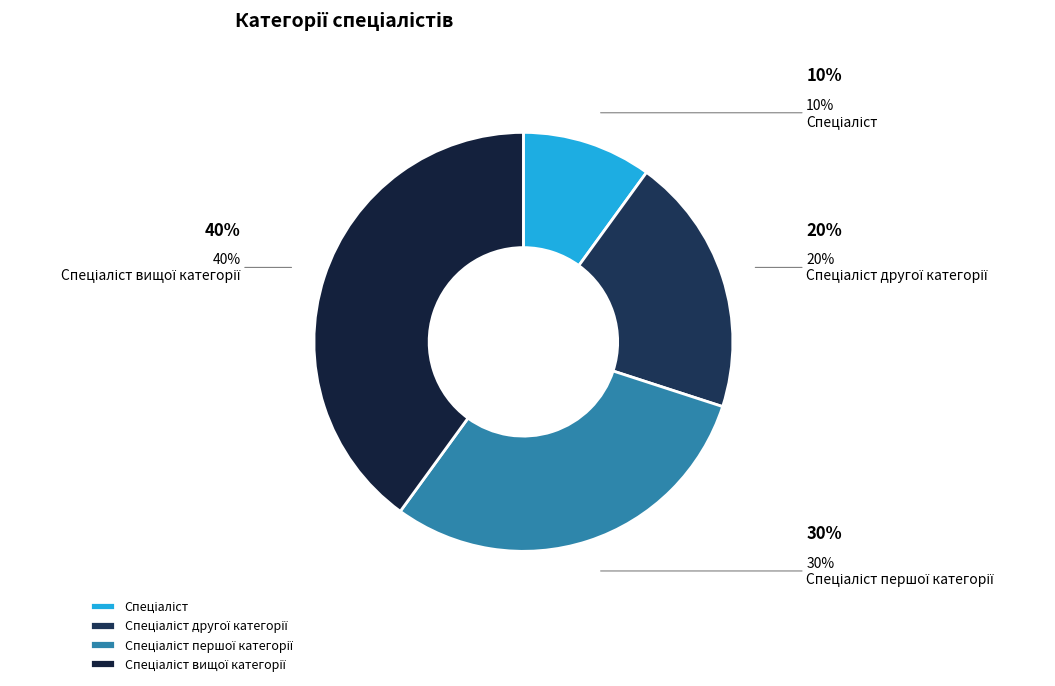

Is there any slice that represents more than half of the pie?

No